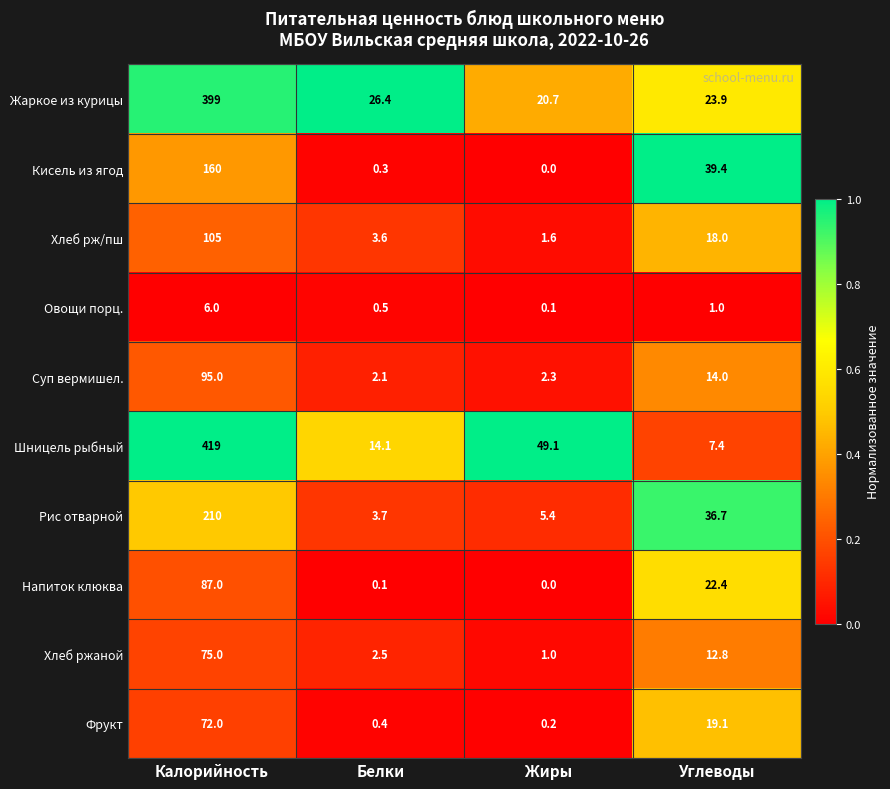

Is it true that Жаркое из курицы equals 399.0 at Калорийность?

True